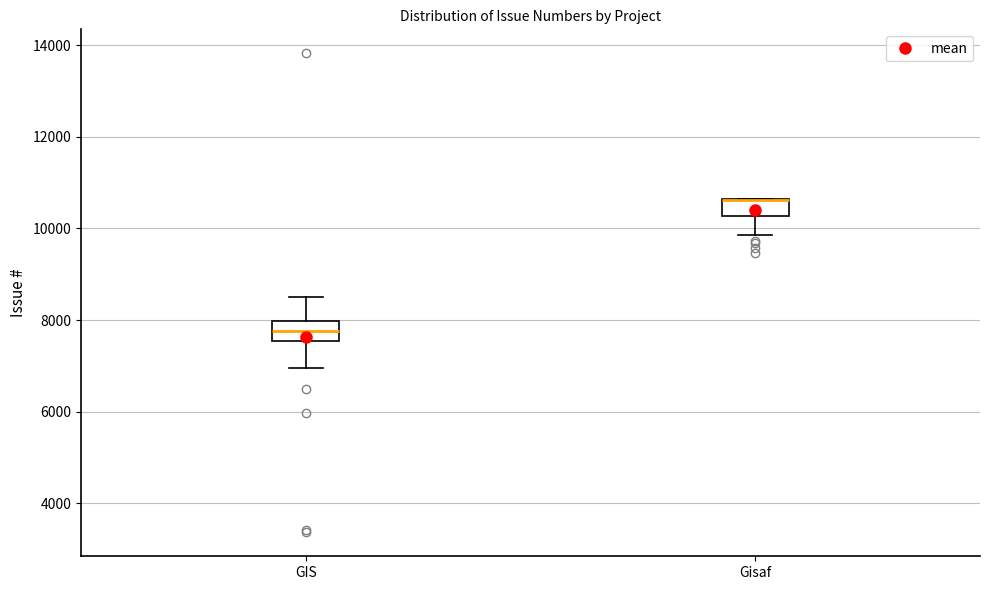

Reading left to right, read every box against the y-axis: the position of its median line, the range the box covers, and the ends of its whiskers. The values are not printed on the chart, so give them approximately, as read against the axis.

GIS: median 7800, box 7600 to 8000, whiskers 7000 to 8600
Gisaf: median 10600 (drawn on the box's upper edge), box 10200 to 10600, whiskers 9800 to 10600